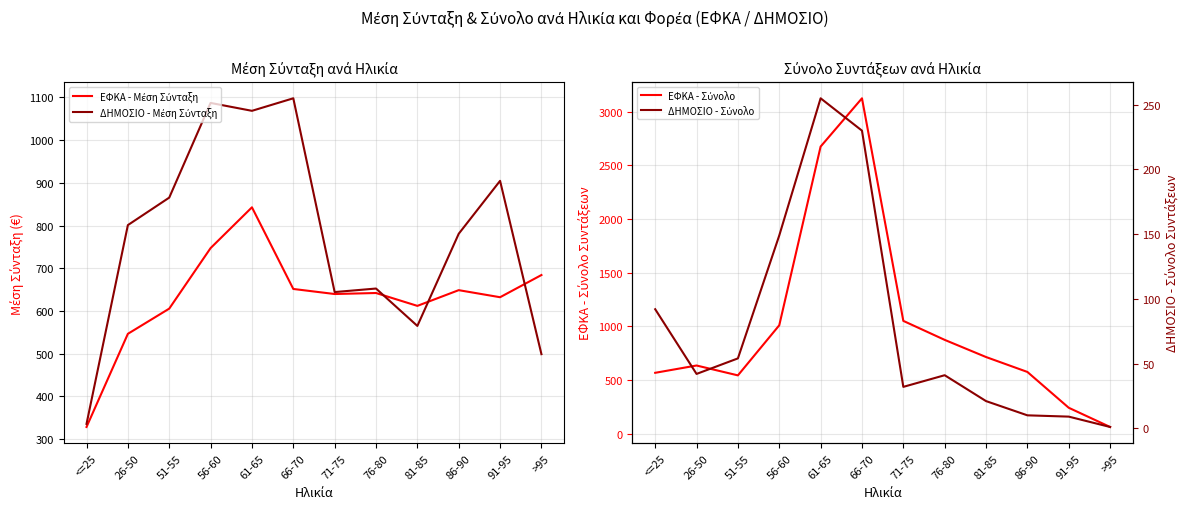

Does the chart have visible grid lines?

Yes